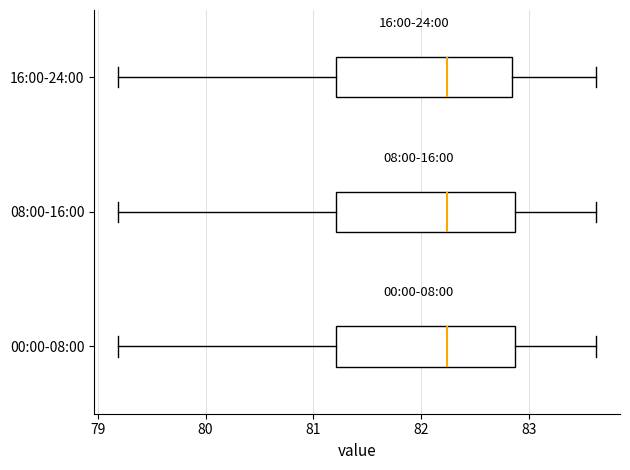

Where does the median line of the box for 00:00-08:00 sit on the x-axis? The values are not printed on the chart, so give them approximately, as read against the axis.

82.2